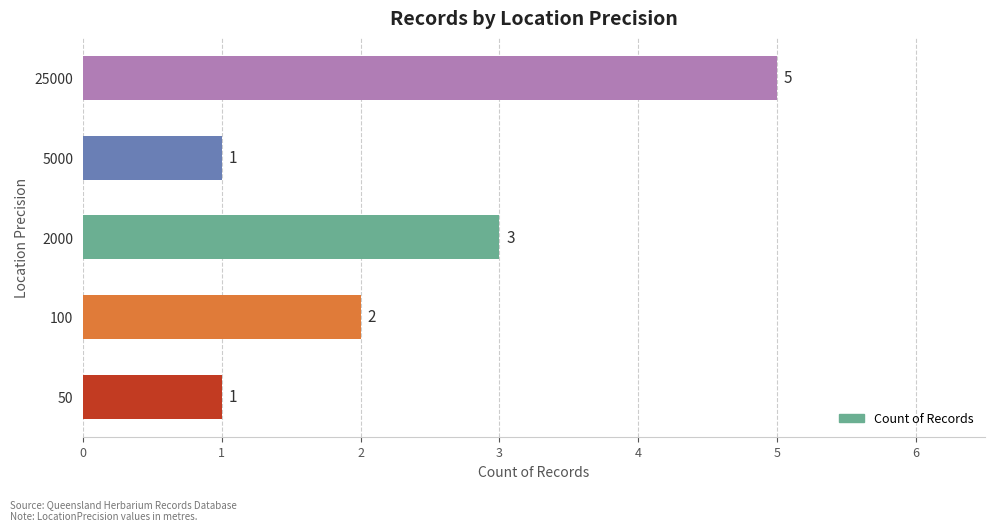

Reading top to bottom, extract all data points from this chart.

5	1	3	2	1